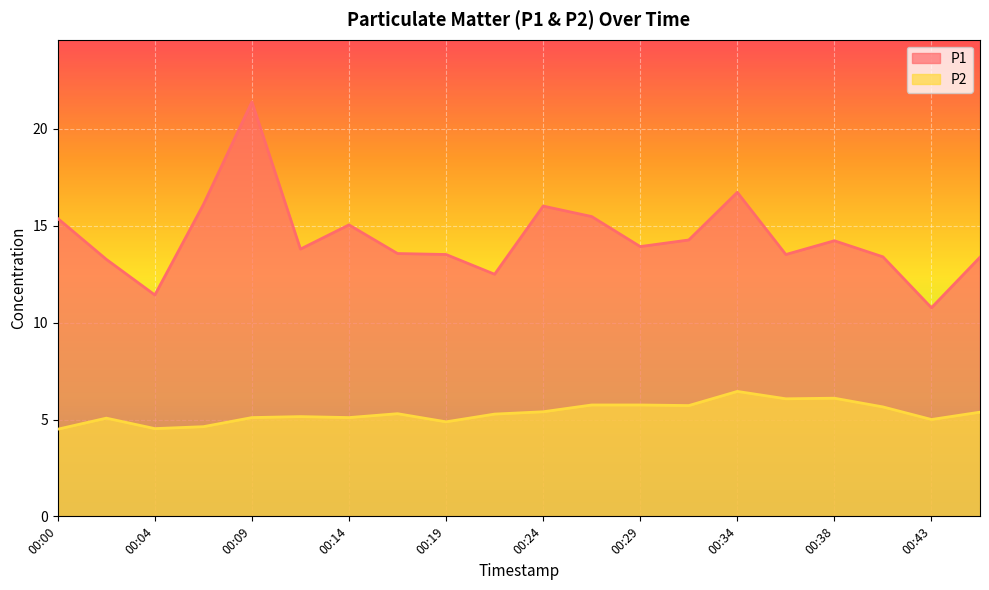

Reading left to right, list all the values displayed in this chart.

P1: 15.4	13.3	11.4	16.1	21.4	13.8	15.1	13.6	13.5	12.5	16.0	15.5	13.9	14.3	16.7	13.5	14.2	13.4	10.8	13.4
P2: 4.5	5.1	4.5	4.6	5.1	5.2	5.1	5.3	4.9	5.3	5.4	5.8	5.8	5.7	6.5	6.1	6.1	5.7	5.0	5.4